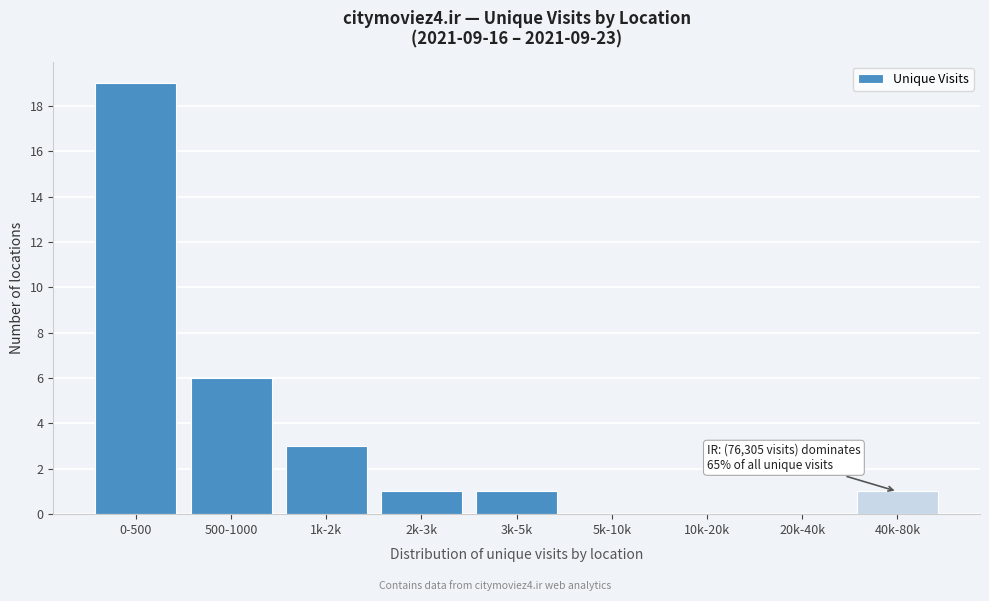

Reading left to right, list all the values displayed in this chart.

0-500=19	500-1000=6	1k-2k=3	2k-3k=1	3k-5k=1	5k-10k=0	10k-20k=0	20k-40k=0	40k-80k=1